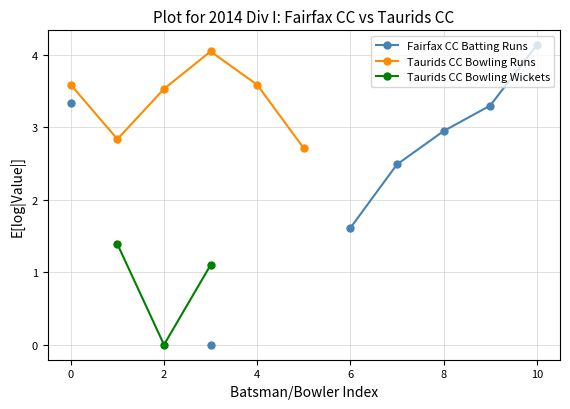

True or false: Taurids CC Bowling Wickets and Taurids CC Bowling Runs intersect in this chart.

False